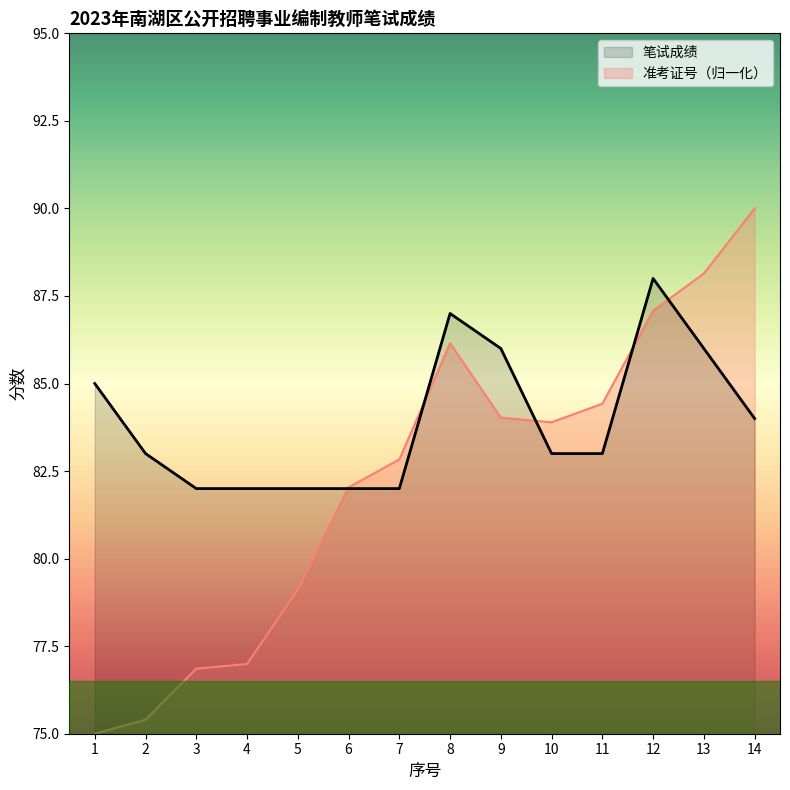

How many categories are shown in the chart?

14